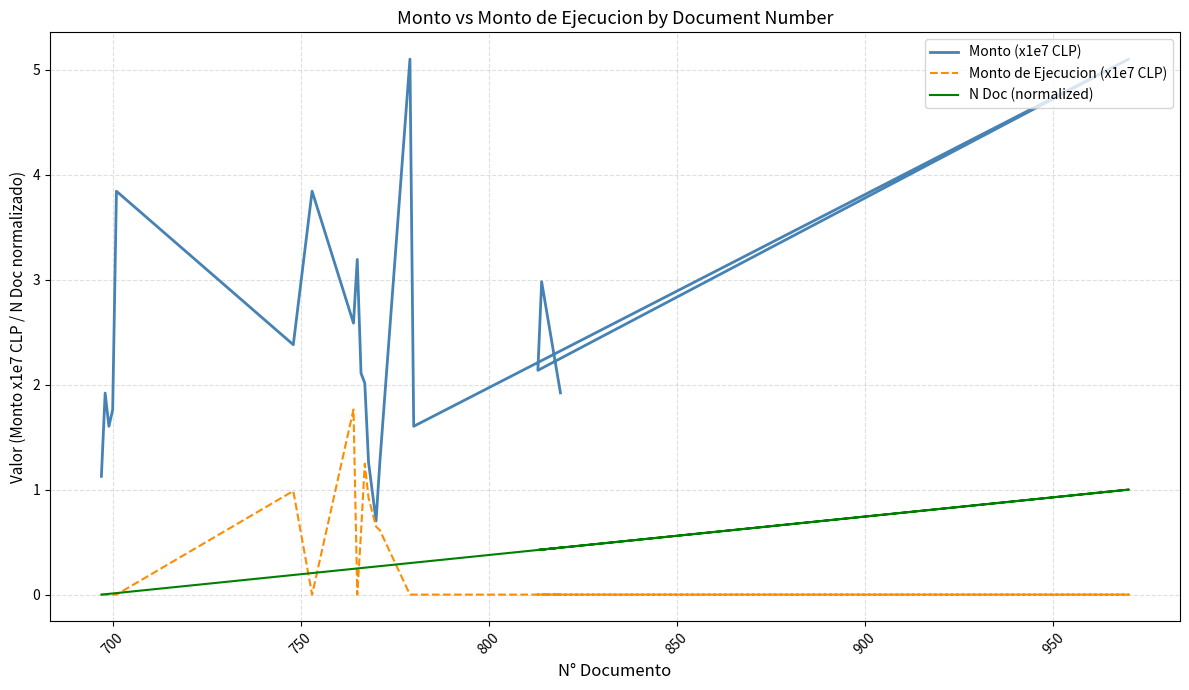

List the series in order of their peak value, highest first.

Monto (x1e7 CLP), Monto de Ejecucion (x1e7 CLP), N Doc (normalized)